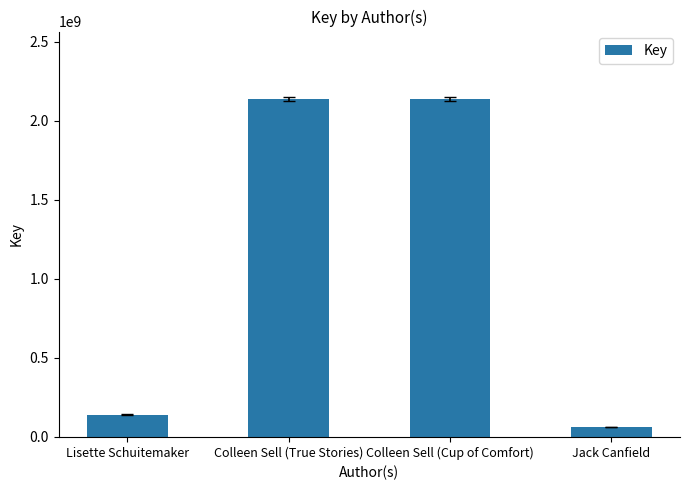

Where is the data nearest to the value 1099002242?

Lisette Schuitemaker